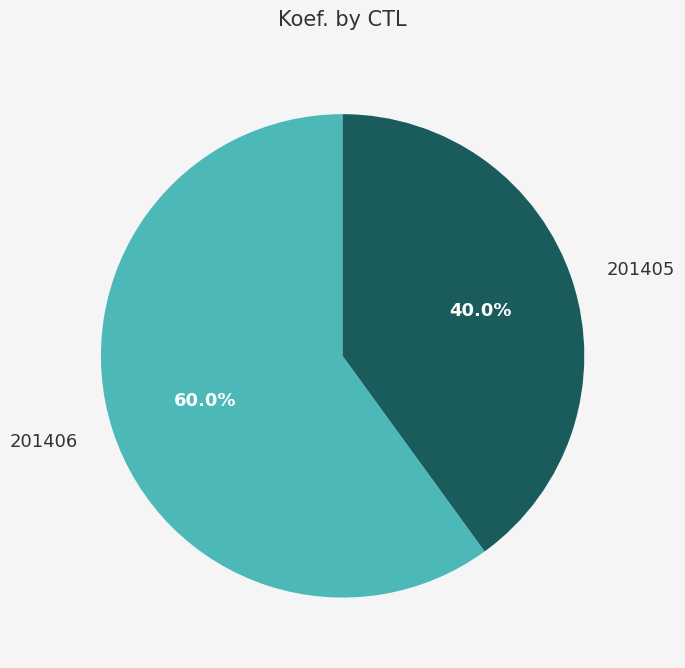

How many slices are in this pie chart?

2